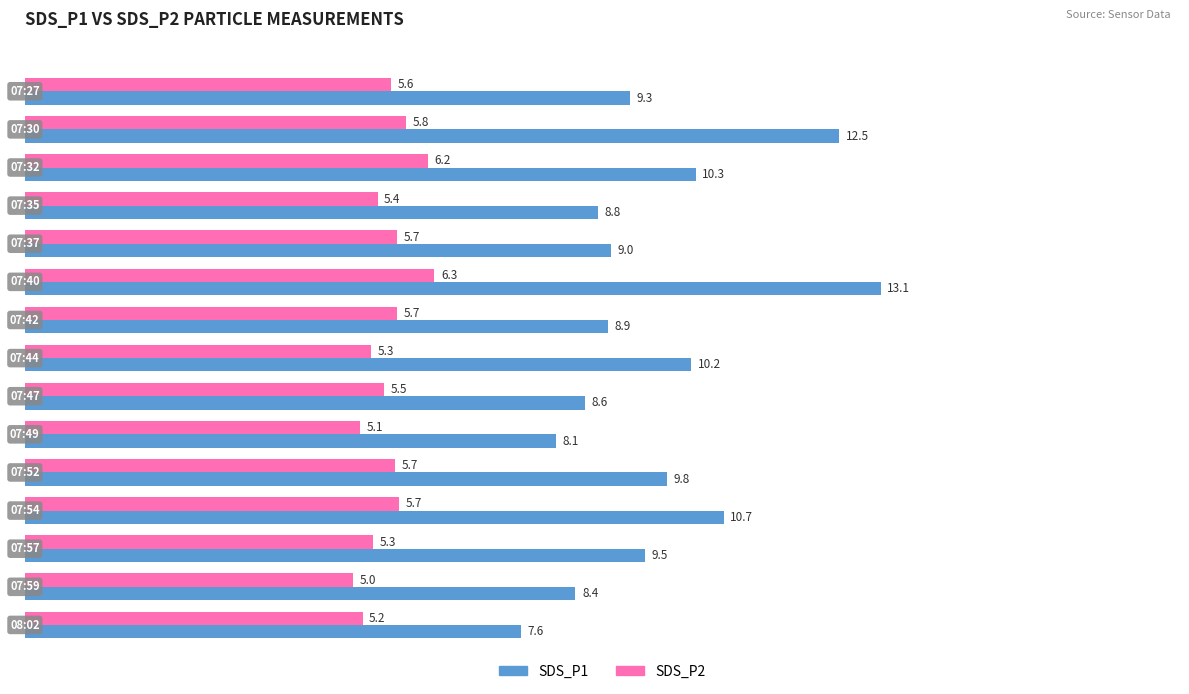

List the series in order of their overall mean, highest first.

SDS_P1, SDS_P2